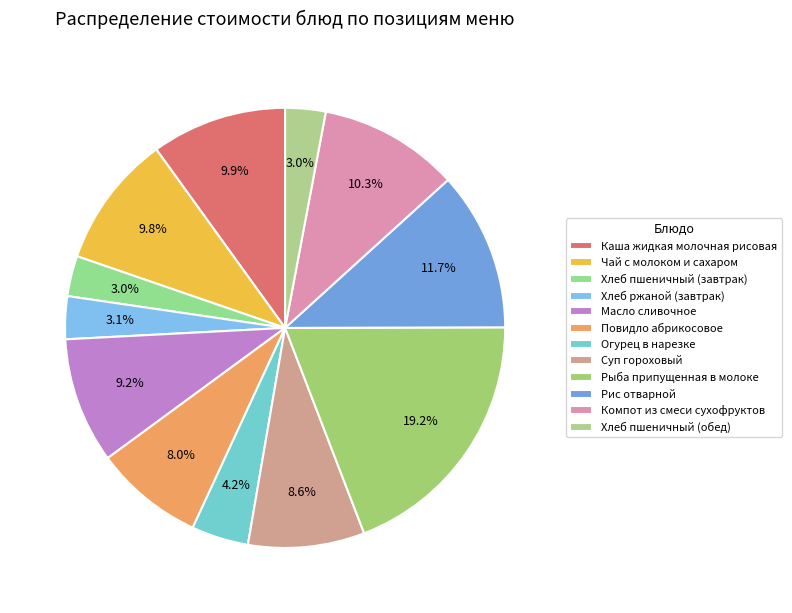

Is the sum of Масло сливочное and Суп гороховый greater than half?

No